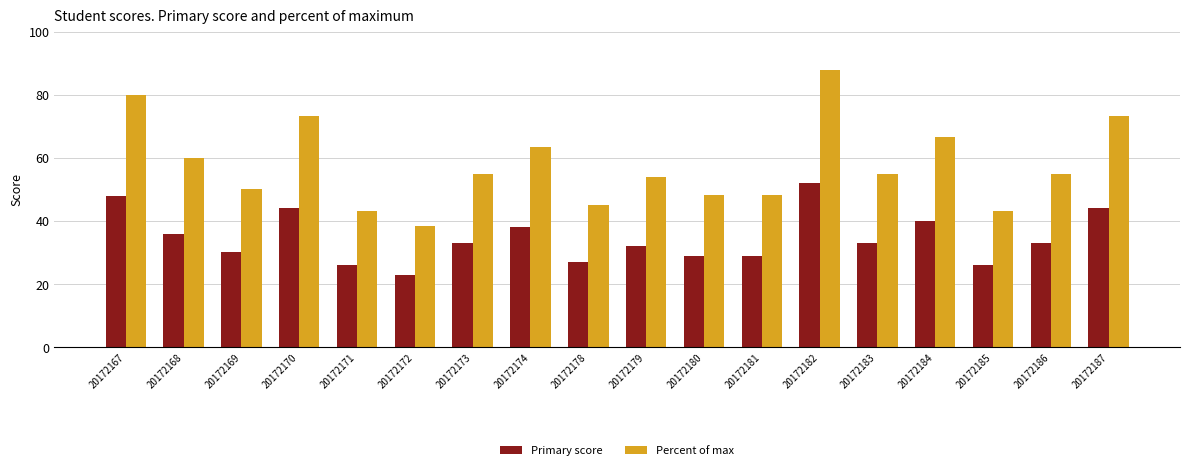

What is the value of the Primary score bar at the 3rd from the left?

30.0